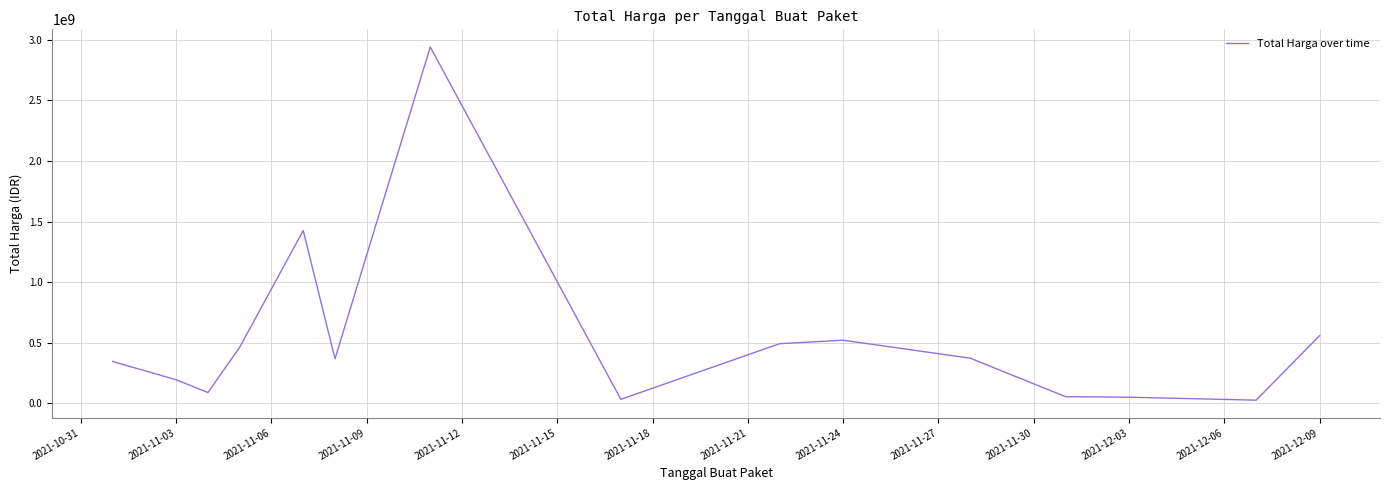

What is the difference between the maximum and minimum values?

2911621240